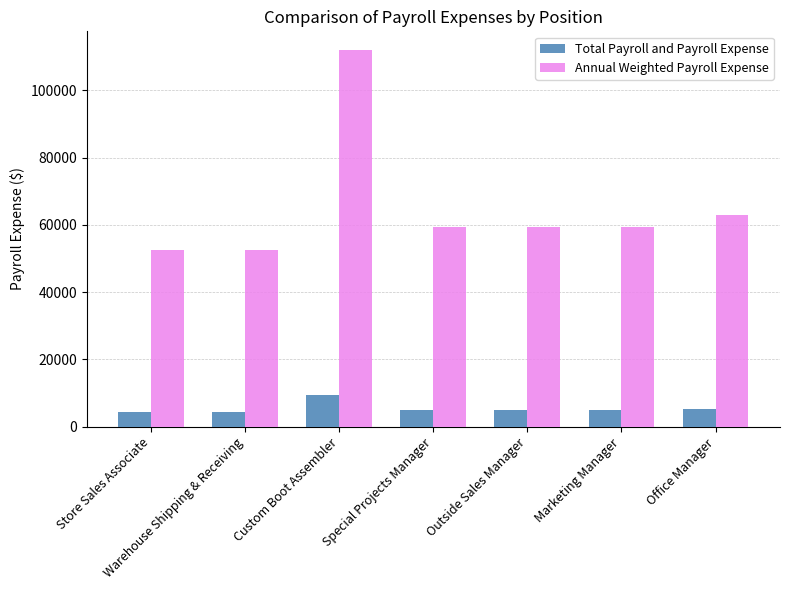

What is the difference between the maximum and second lowest values in the Annual Weighted Payroll Expense series?

59435.6